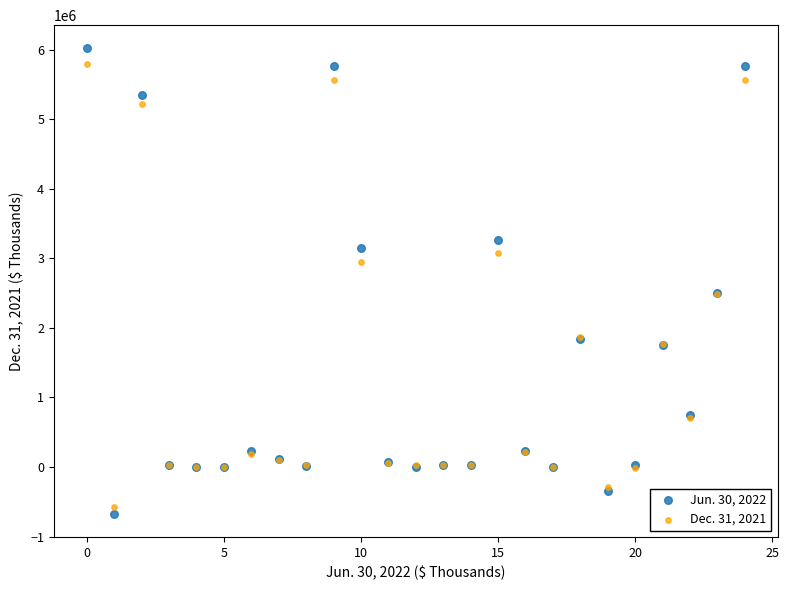

What are all the series names shown in the legend?

Jun. 30, 2022, Dec. 31, 2021